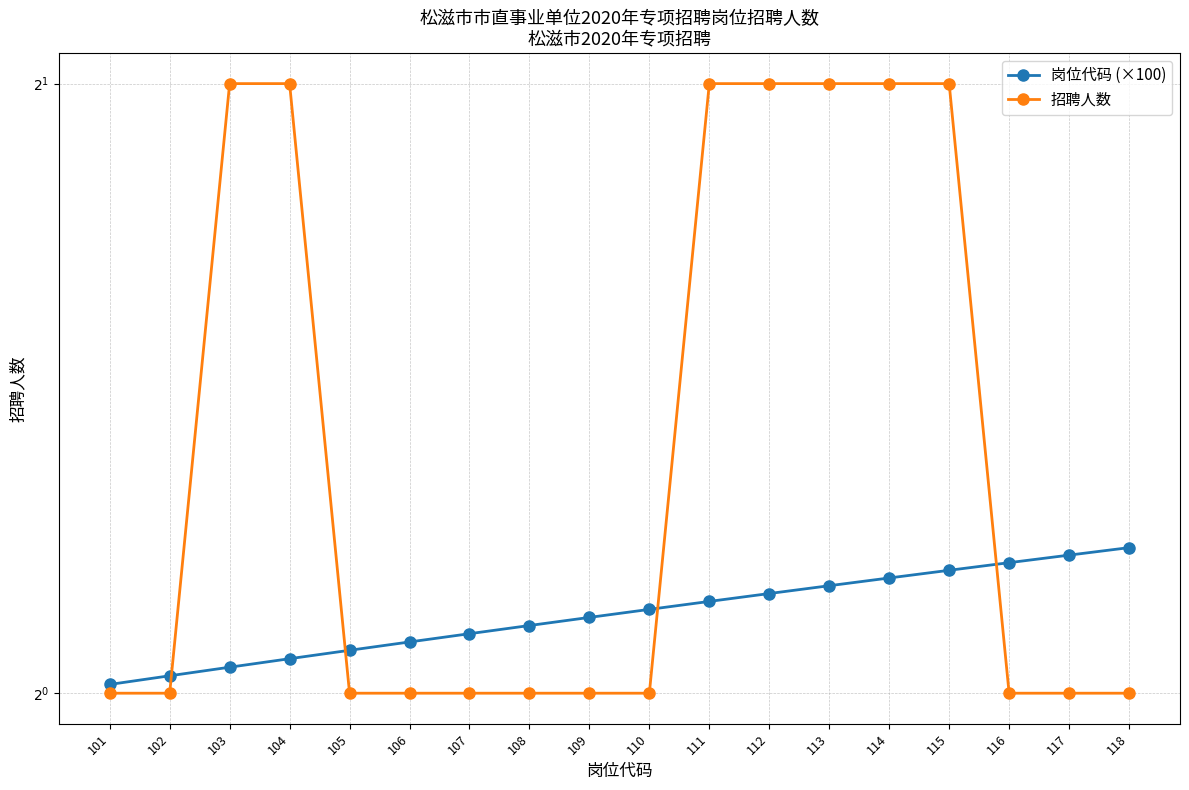

The 招聘人数 series shows 3.0 at 115. True or false?

False